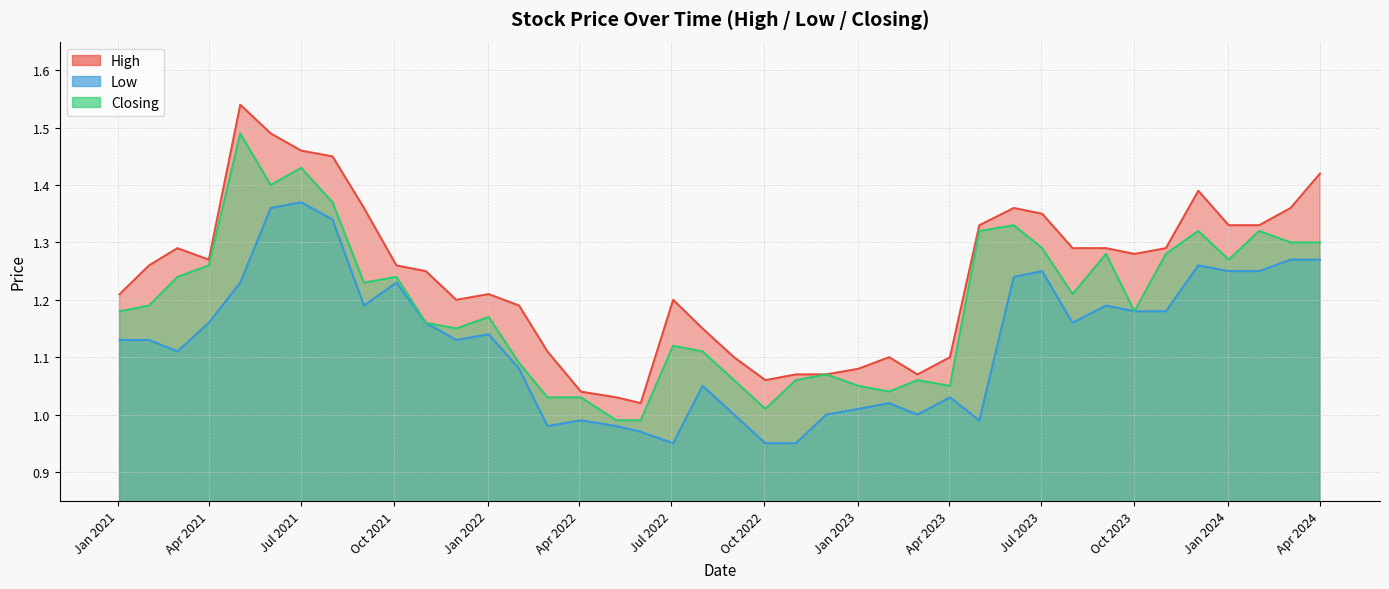

List the labels in order of Low value, largest first.

33, 34, 32, 0, 1, 4, 2, 3, 9, 10, 30, 35, 7, 31, 5, 6, 8, 29, 36, 27, 28, 38, 39, 37, 26, 20, 12, 14, 15, 13, 16, 19, 11, 24, 23, 25, 22, 17, 18, 21